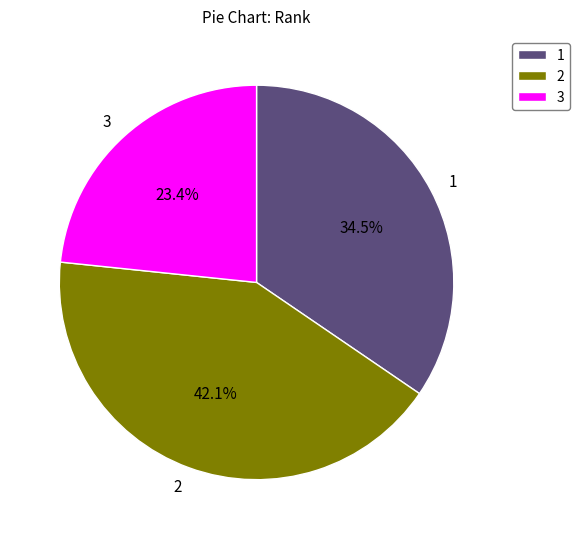

To the nearest percent, what portion does 3 represent?

23%